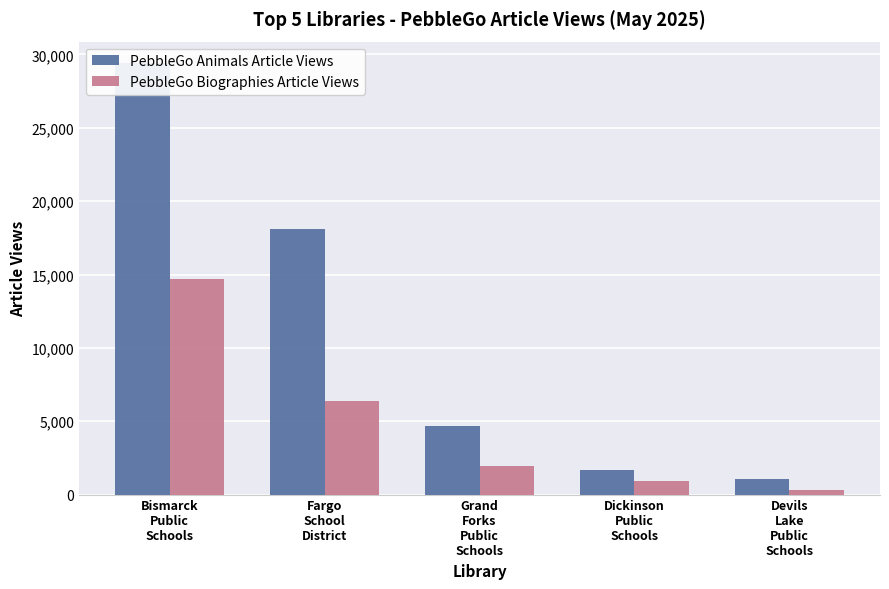

What is the difference between the PebbleGo Animals Article Views values at Grand
Forks
Public
Schools and Devils
Lake
Public
Schools?

3600